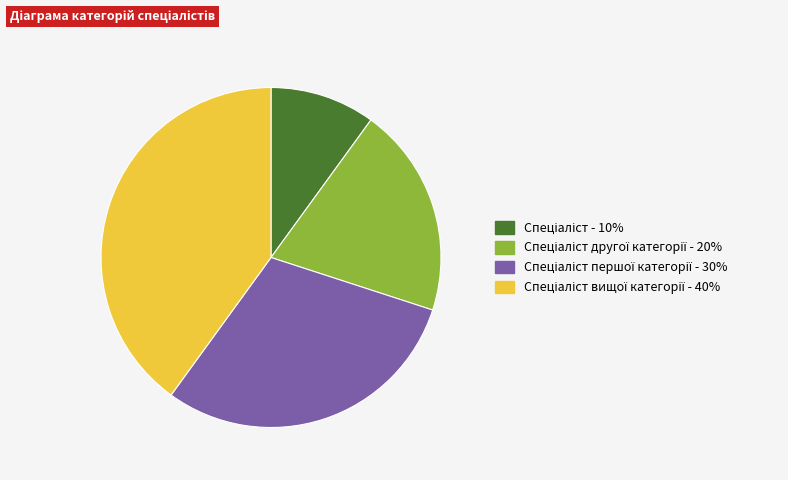

Is there any slice that represents more than half of the pie?

No